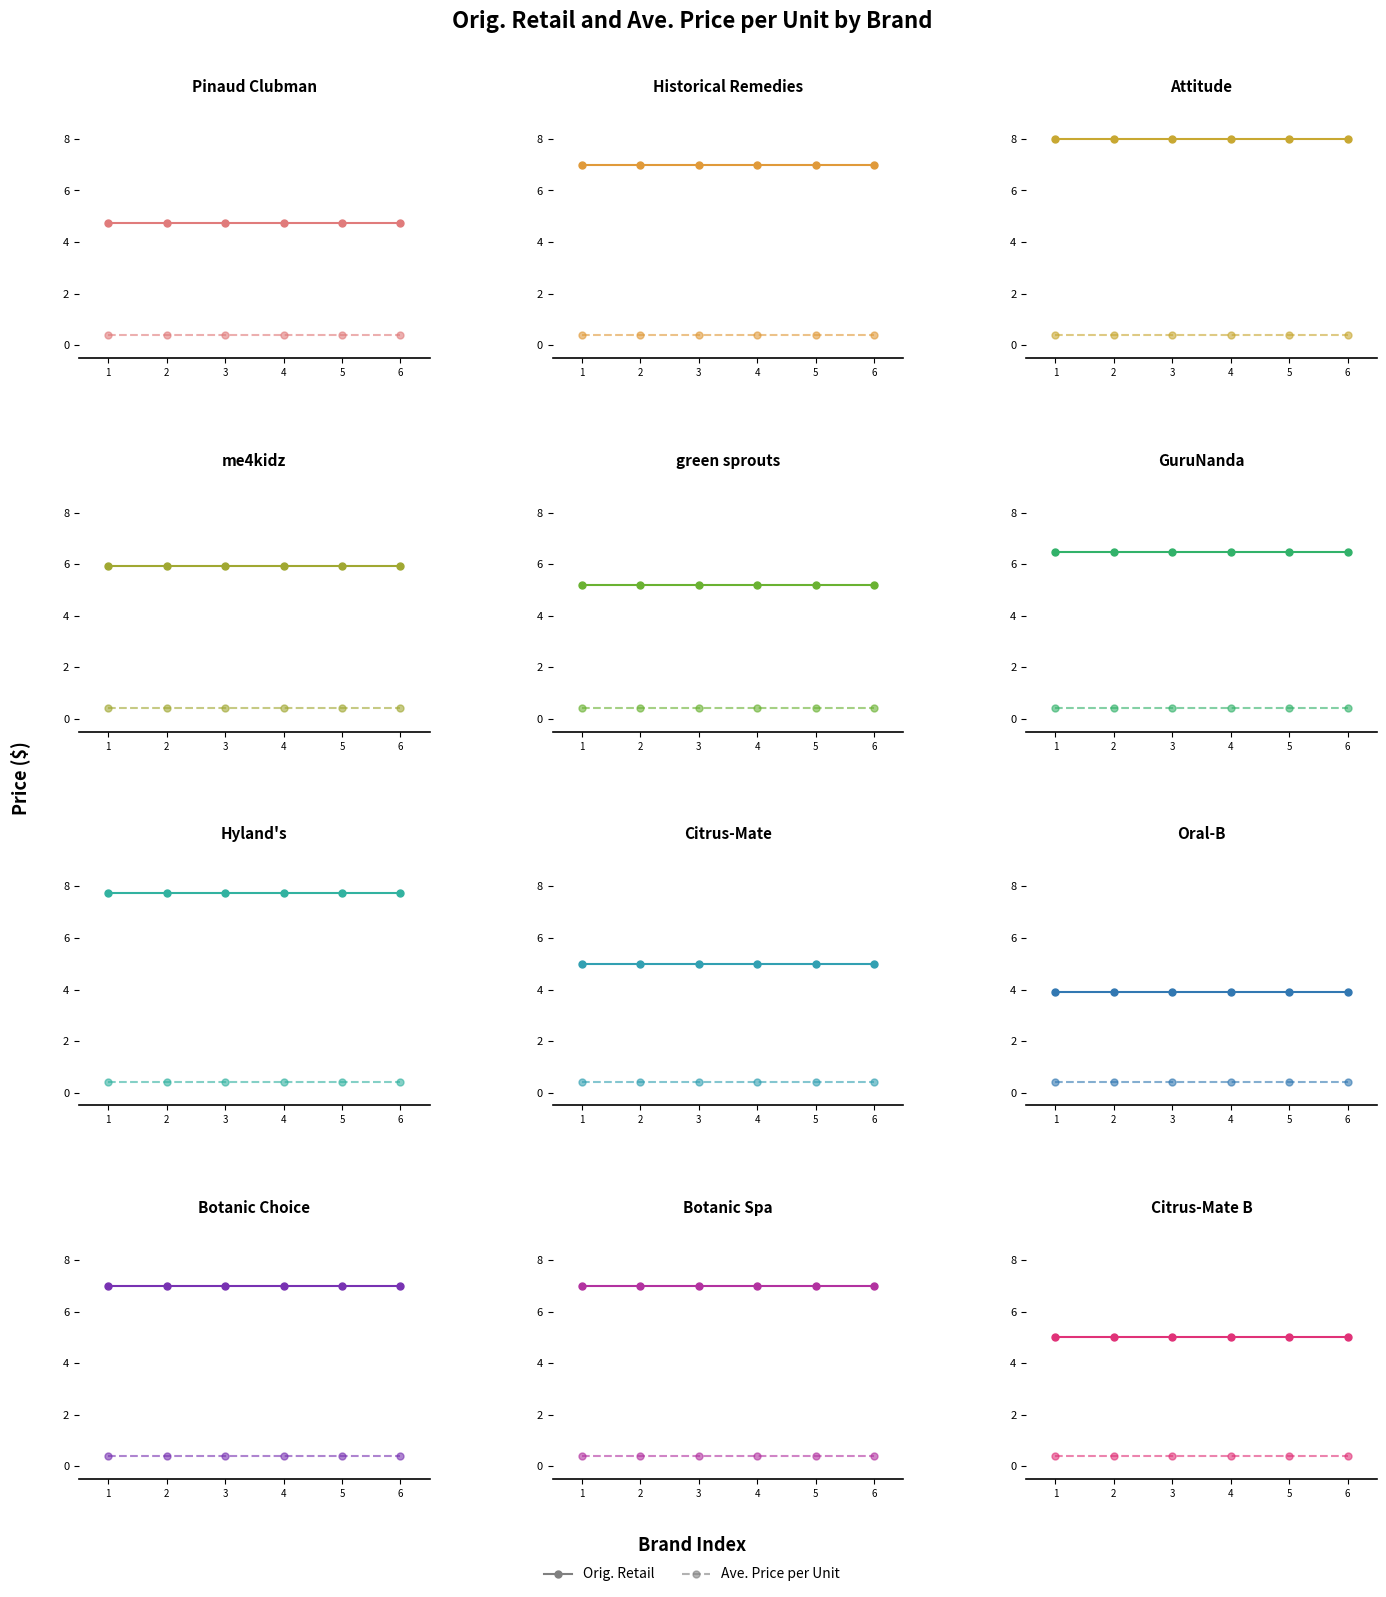

Rank the categories by Ave. Price per Unit value from lowest to highest.

1, 2, 3, 4, 5, 6